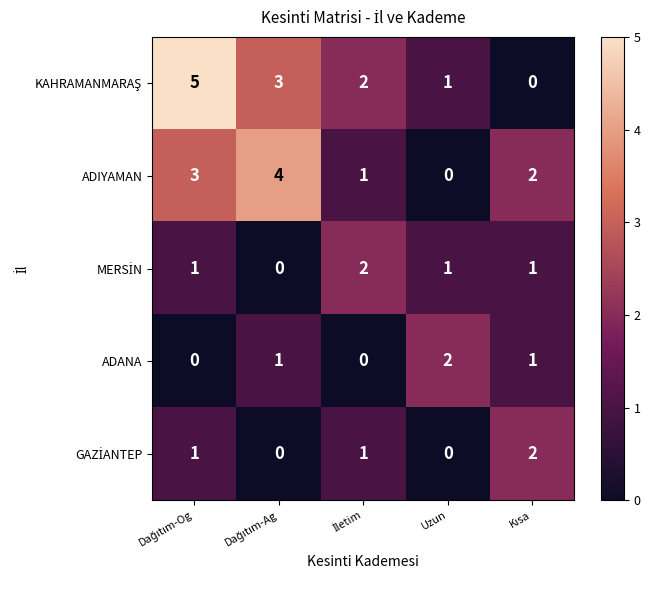

What is the greatest value displayed?

5